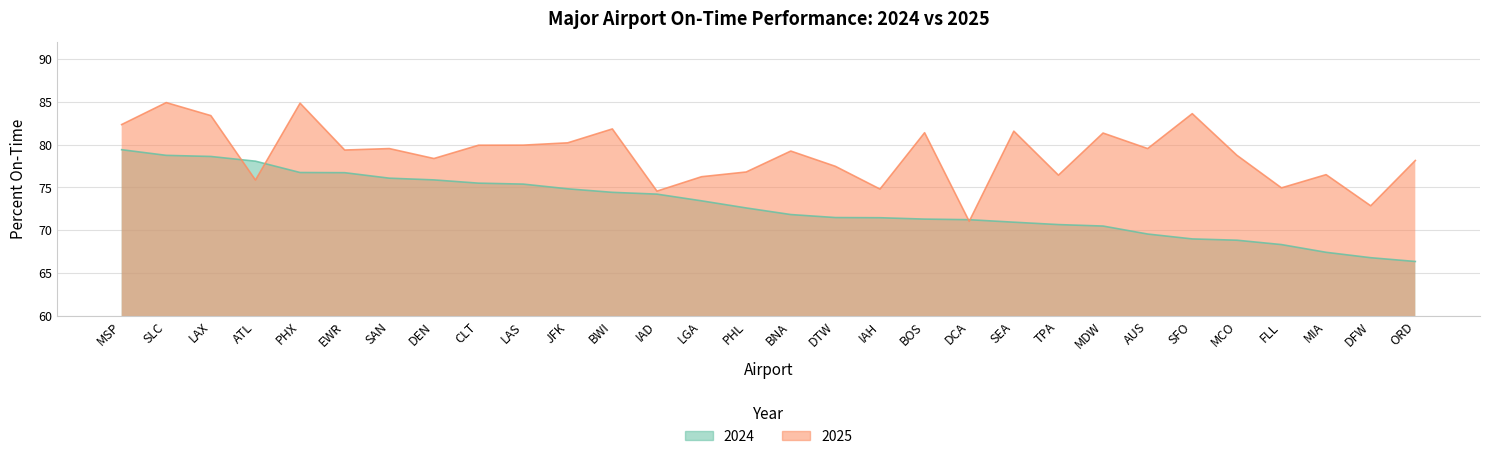

True or false: 2025 has more than 1 points higher than both neighbors.

True